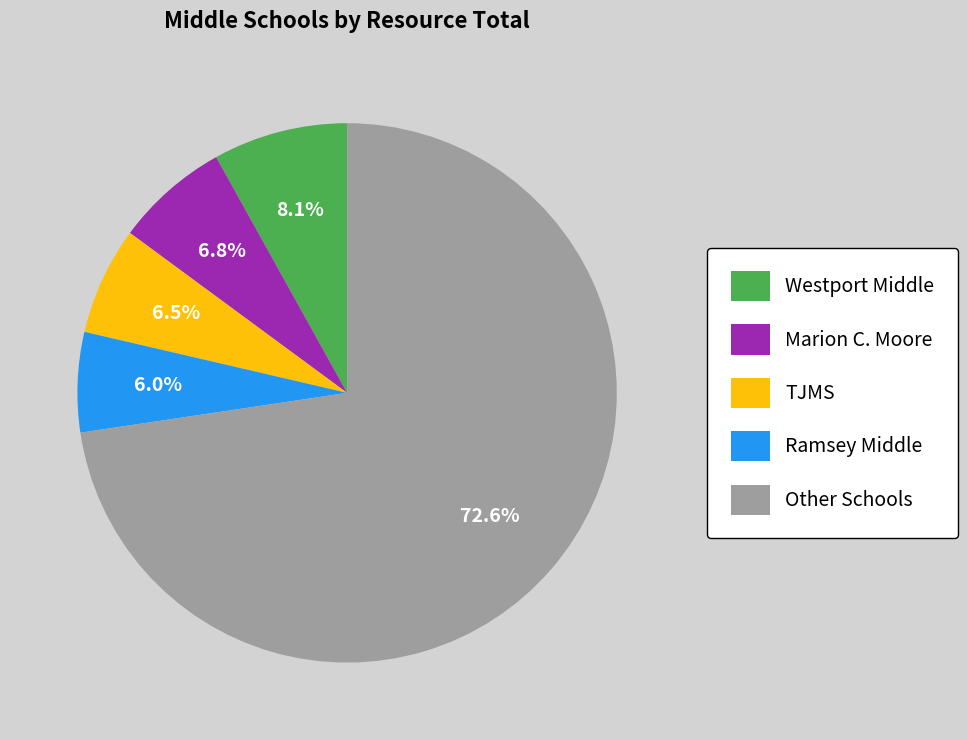

To the nearest percent, what is the difference between the largest and smallest slice percentages?

67%